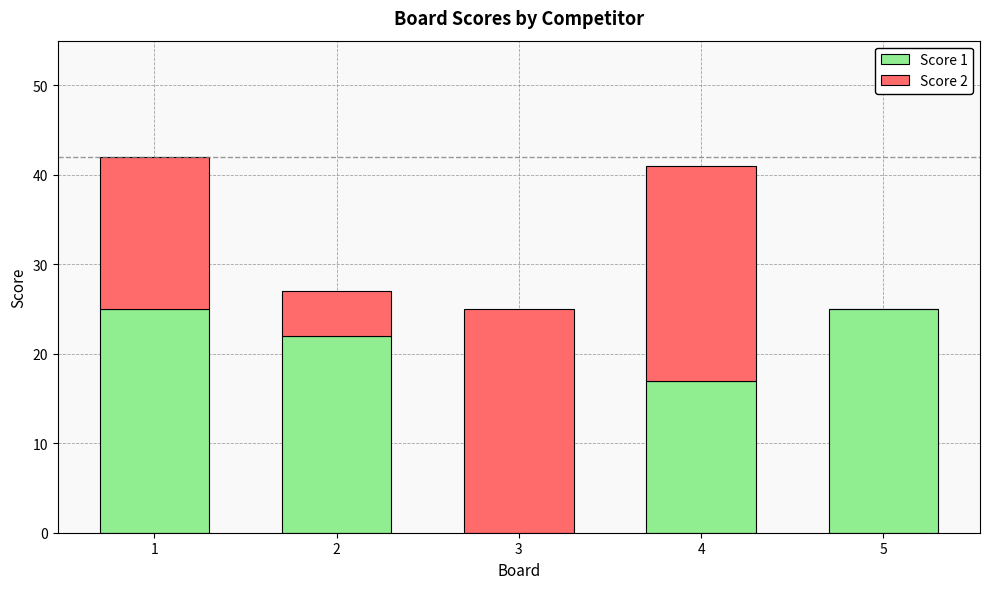

How many positive values does the Score 1 series have?

4